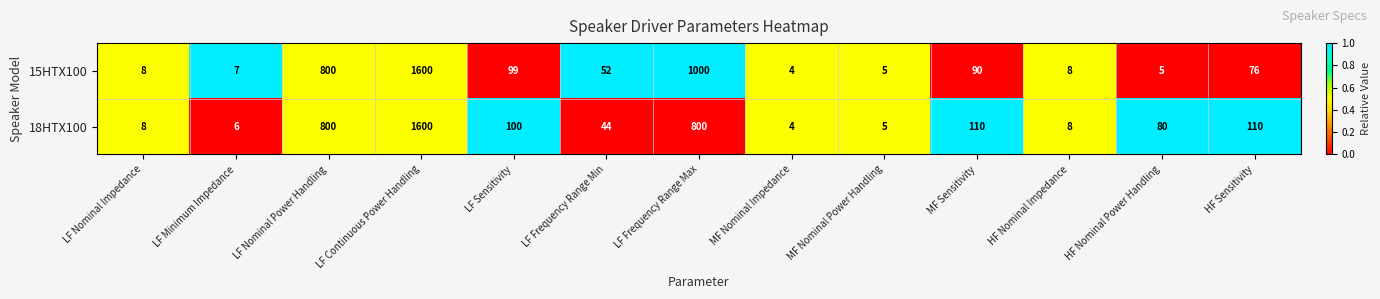

List the series in order of their overall mean, lowest first.

18HTX100, 15HTX100